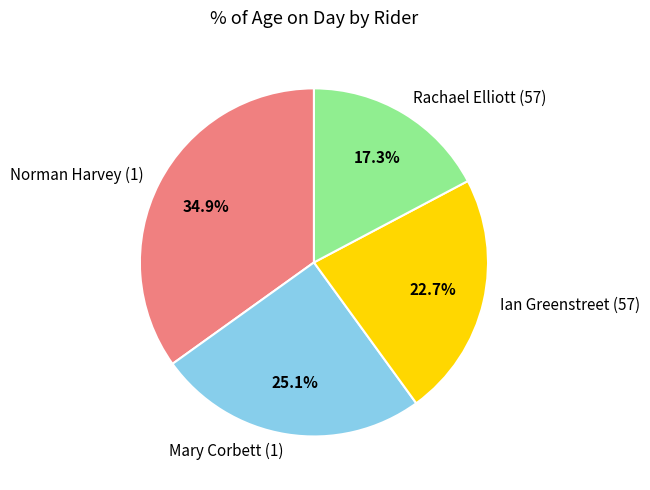

True or false: Ian Greenstreet (57) accounts for 23% of the total.

True